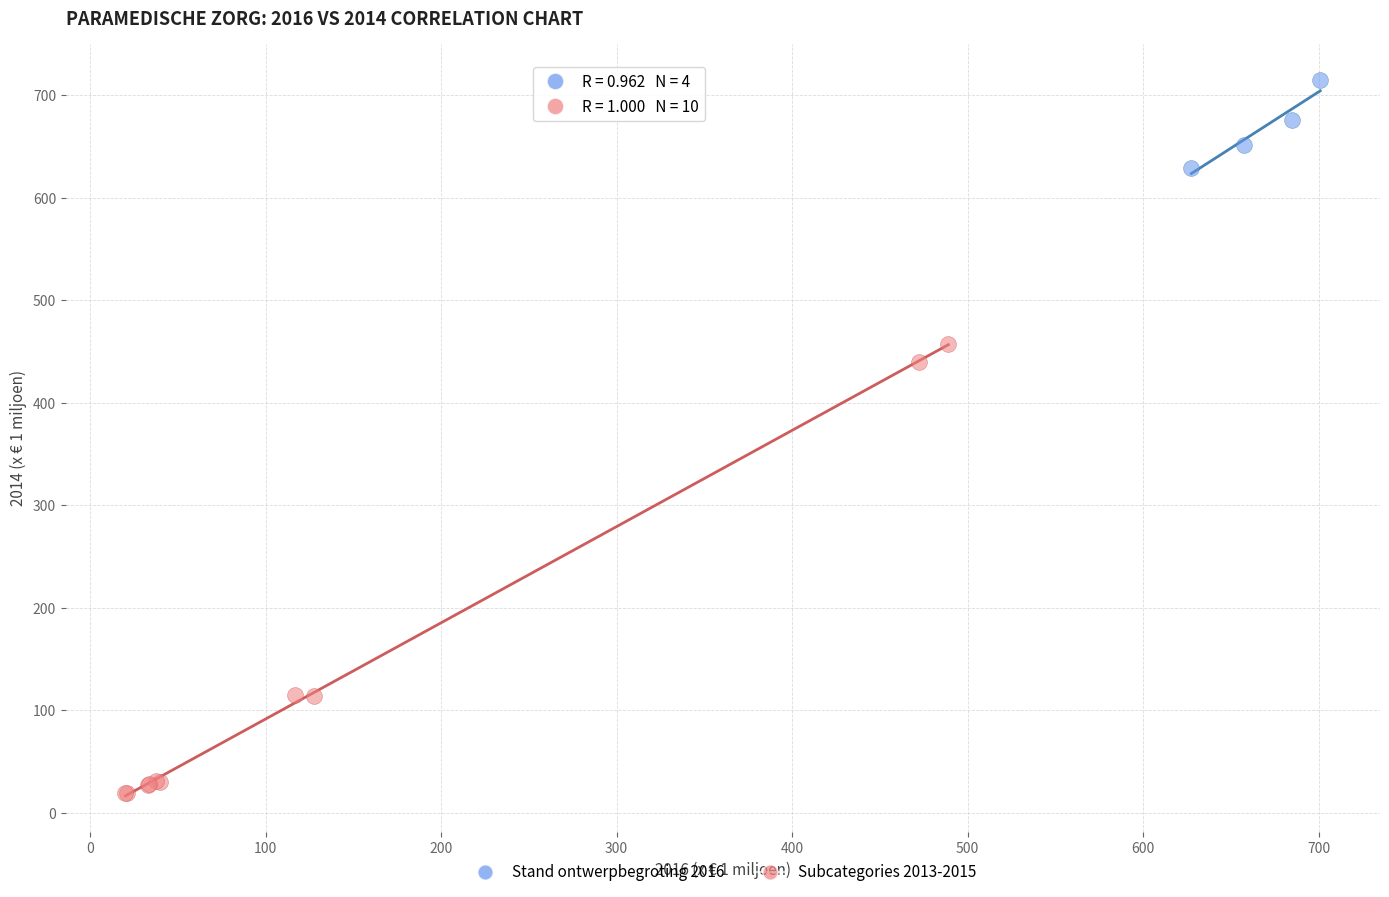

Which series reaches the maximum Y coordinate?

Stand ontwerpbegroting 2016